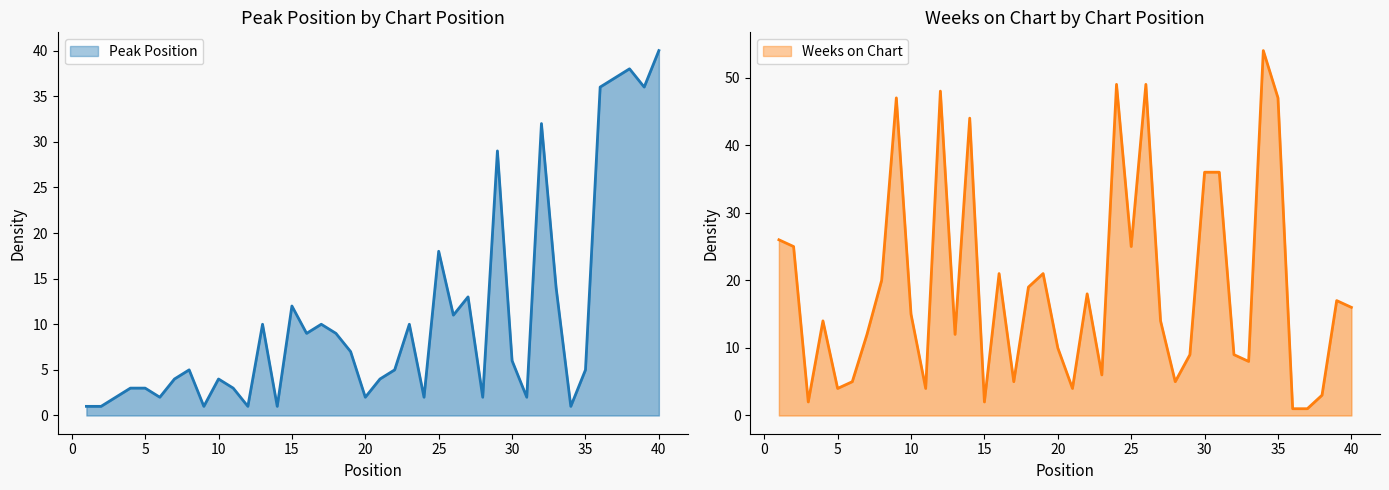

Which has a higher value, 14 or 21?

21